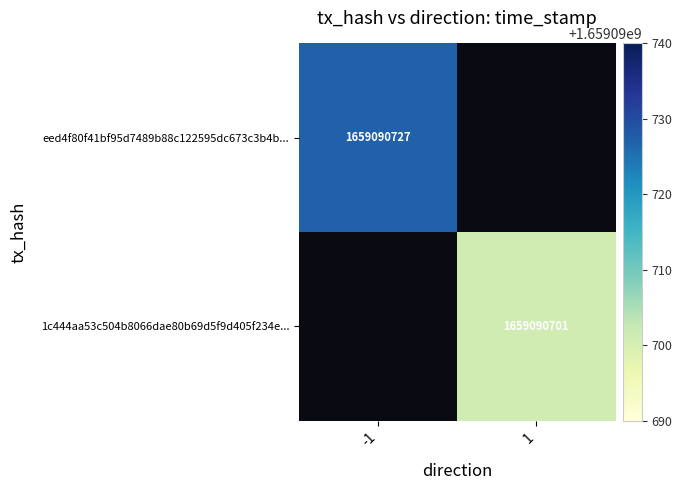

What is the difference between the maximum and minimum values in the eed4f80f41bf95d7489b88c122595dc673c3b4b series?

1659090728